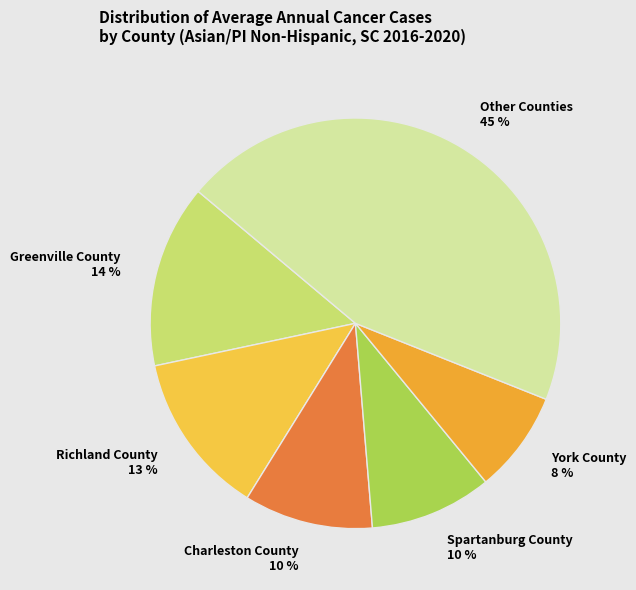

To the nearest percent, what is the difference between the largest and smallest slice percentages?

37%